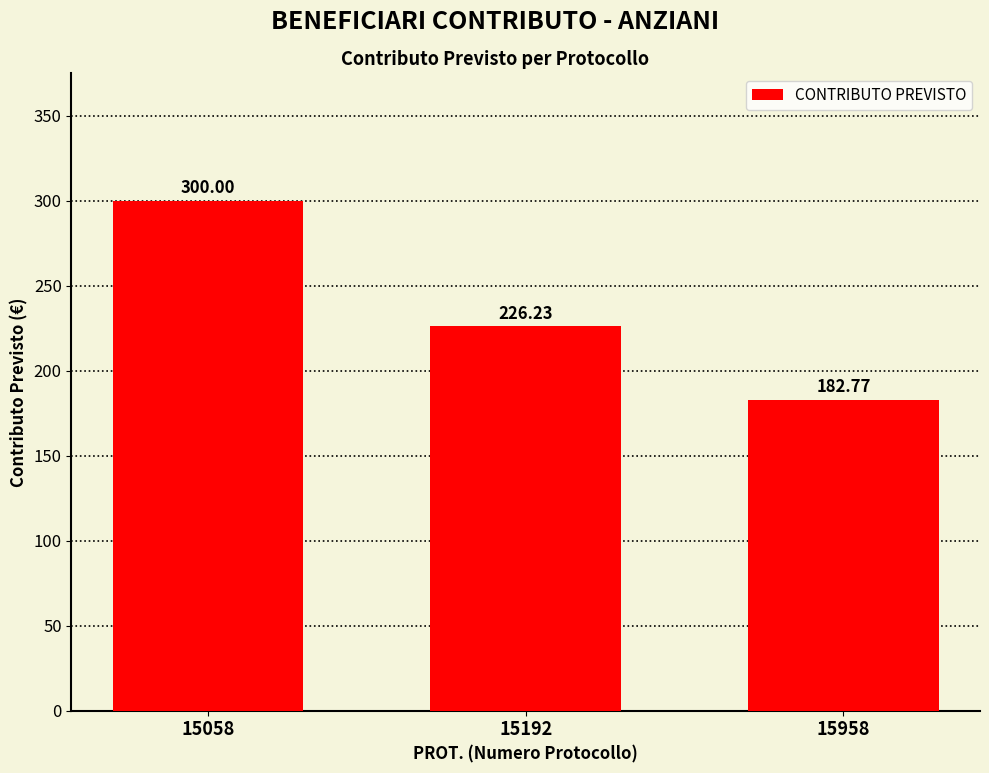

How many bars are there in total?

3